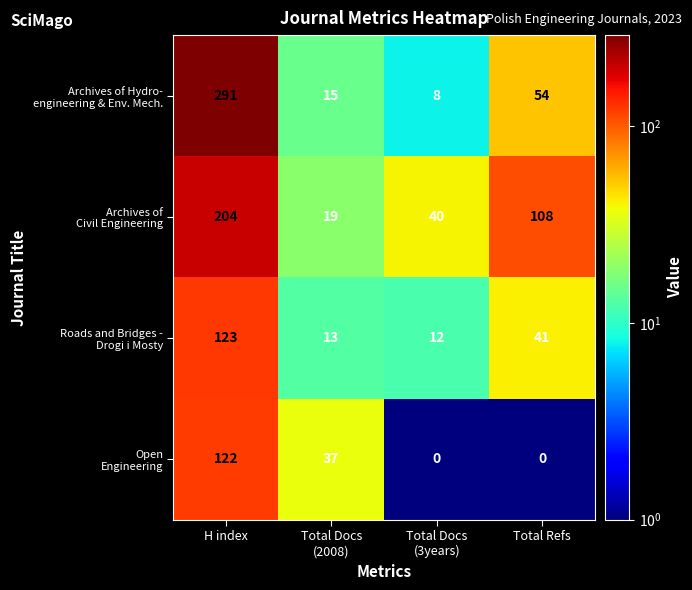

What is the total value across all series at H index?

740